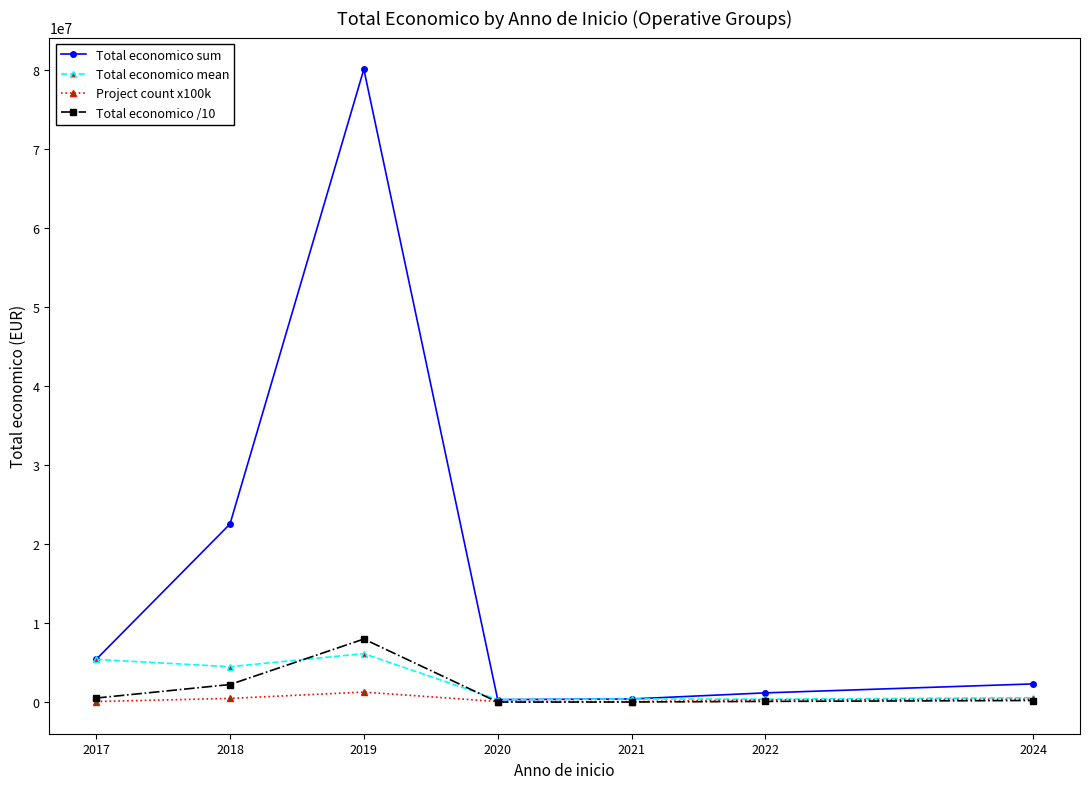

What is the total value across all series at 2017?

11510459.2